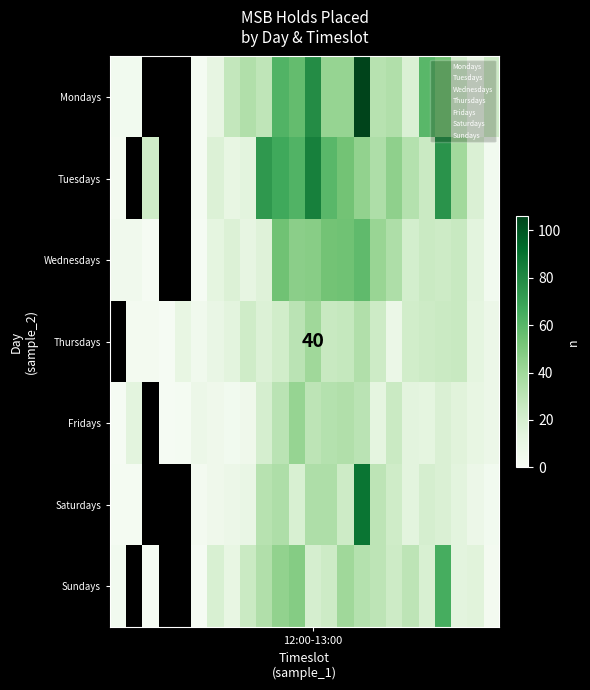

Reading left to right, list all the values displayed in this chart.

Mondays: 4	4	0	0	0	2	12	28	34	29	62	57	79	43	43	106	32	34	18	60	53	21	10	24
Tuesdays: 3	0	23	0	0	2	17	11	14	74	67	62	84	60	53	44	35	45	33	25	76	39	18	4
Wednesdays: 5	5	1	0	0	1	13	17	12	16	54	46	47	53	54	58	42	35	21	25	24	26	14	4
Thursdays: 0	3	3	1	11	5	10	14	23	17	22	31	40	26	27	34	24	9	22	24	25	26	13	8
Fridays: 1	14	0	1	2	8	6	4	6	20	31	43	30	33	34	31	13	25	14	13	18	15	11	8
Saturdays: 2	2	0	0	0	3	6	8	10	32	35	19	35	35	24	89	30	23	14	20	18	14	8	4
Sundays: 4	0	1	0	0	1	19	11	25	34	44	48	20	24	40	33	30	24	30	19	65	14	15	3